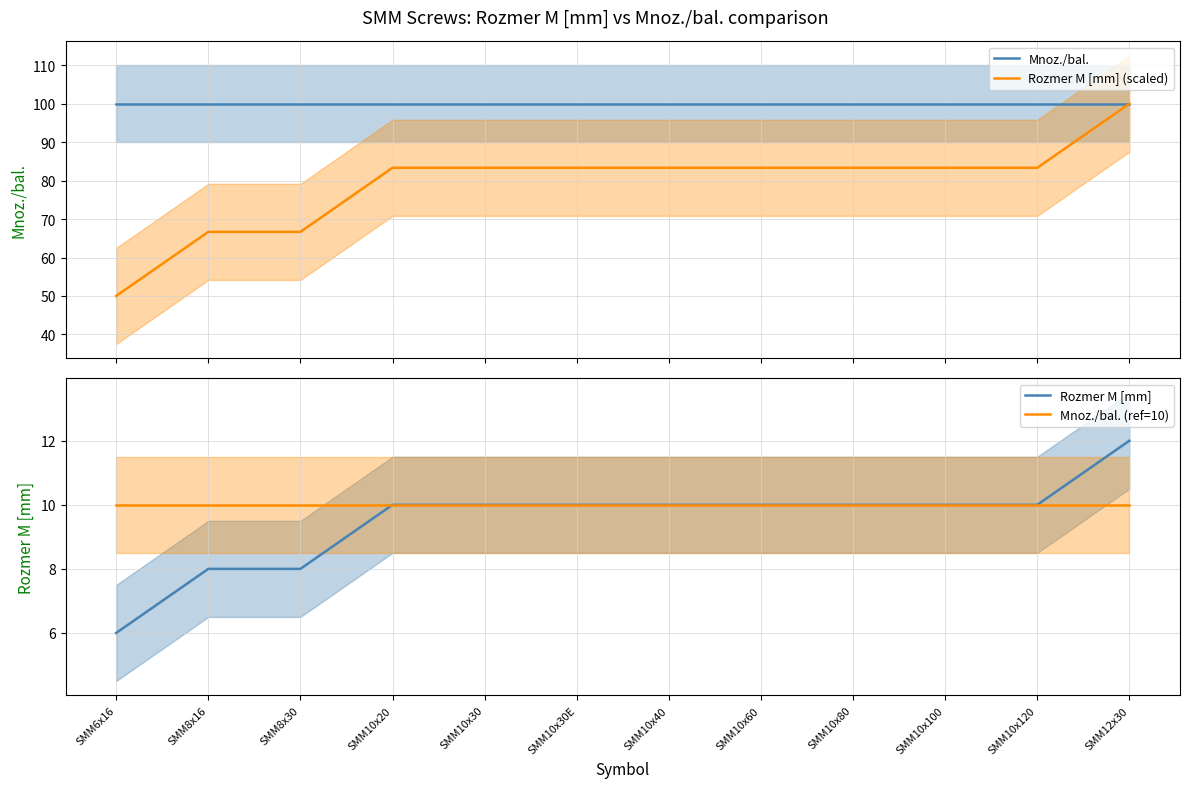

Reading right to left, extract all data points from this chart.

Mnoz./bal.: SMM12x30=100.0	SMM10x120=100.0	SMM10x100=100.0	SMM10x80=100.0	SMM10x60=100.0	SMM10x40=100.0	SMM10x30E=100.0	SMM10x30=100.0	SMM10x20=100.0	SMM8x30=100.0	SMM8x16=100.0	SMM6x16=100.0
Rozmer M [mm] (scaled): SMM12x30=100.0	SMM10x120=83.3	SMM10x100=83.3	SMM10x80=83.3	SMM10x60=83.3	SMM10x40=83.3	SMM10x30E=83.3	SMM10x30=83.3	SMM10x20=83.3	SMM8x30=66.7	SMM8x16=66.7	SMM6x16=50.0
Rozmer M [mm]: SMM12x30=12.0	SMM10x120=10.0	SMM10x100=10.0	SMM10x80=10.0	SMM10x60=10.0	SMM10x40=10.0	SMM10x30E=10.0	SMM10x30=10.0	SMM10x20=10.0	SMM8x30=8.0	SMM8x16=8.0	SMM6x16=6.0
Mnoz./bal. (ref=10): SMM12x30=10.0	SMM10x120=10.0	SMM10x100=10.0	SMM10x80=10.0	SMM10x60=10.0	SMM10x40=10.0	SMM10x30E=10.0	SMM10x30=10.0	SMM10x20=10.0	SMM8x30=10.0	SMM8x16=10.0	SMM6x16=10.0